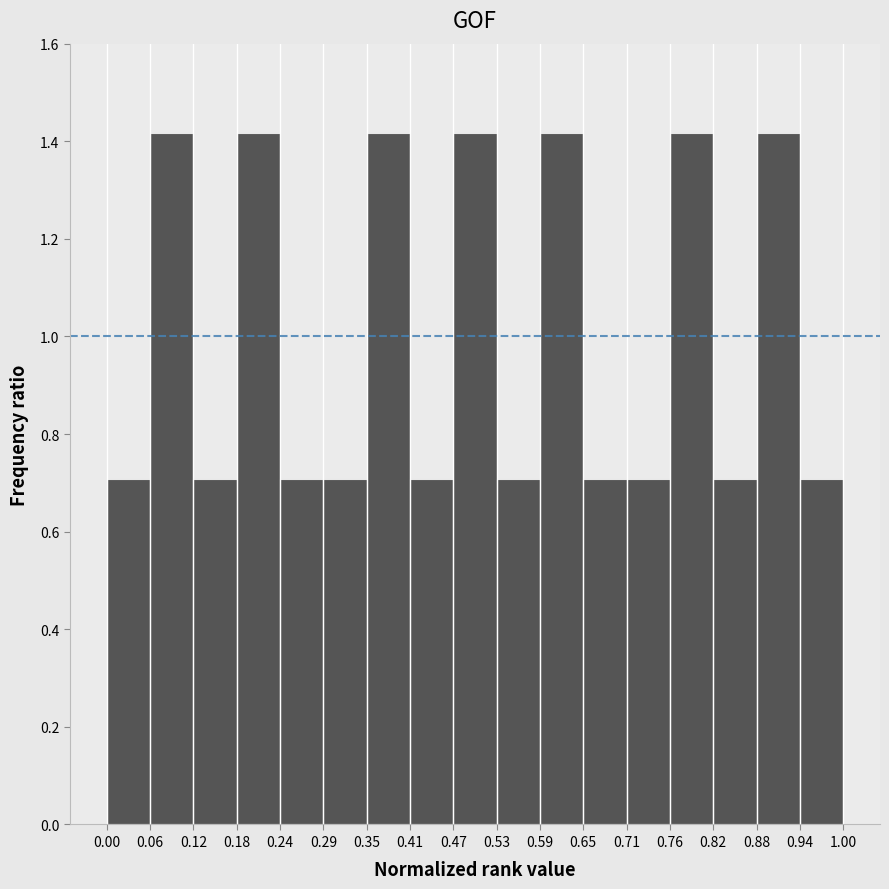

Reading left to right, list every bar in this chart as the range it spans on the x-axis followed by its height. The values are not printed on the chart, so give them approximately, as read against the axis.

0.00 to 0.06: 0.70
0.06 to 0.12: 1.42
0.12 to 0.18: 0.70
0.18 to 0.24: 1.42
0.24 to 0.29: 0.70
0.29 to 0.35: 0.70
0.35 to 0.41: 1.42
0.41 to 0.47: 0.70
0.47 to 0.53: 1.42
0.53 to 0.59: 0.70
0.59 to 0.65: 1.42
0.65 to 0.71: 0.70
0.71 to 0.76: 0.70
0.76 to 0.82: 1.42
0.82 to 0.88: 0.70
0.88 to 0.94: 1.42
0.94 to 1.00: 0.70